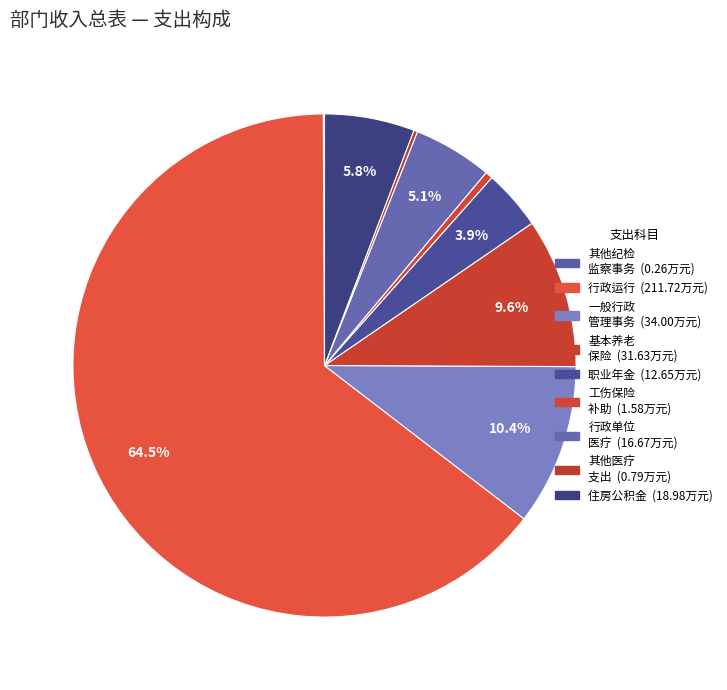

What is the smallest slice in the pie chart?

其他纪检监察事务支出